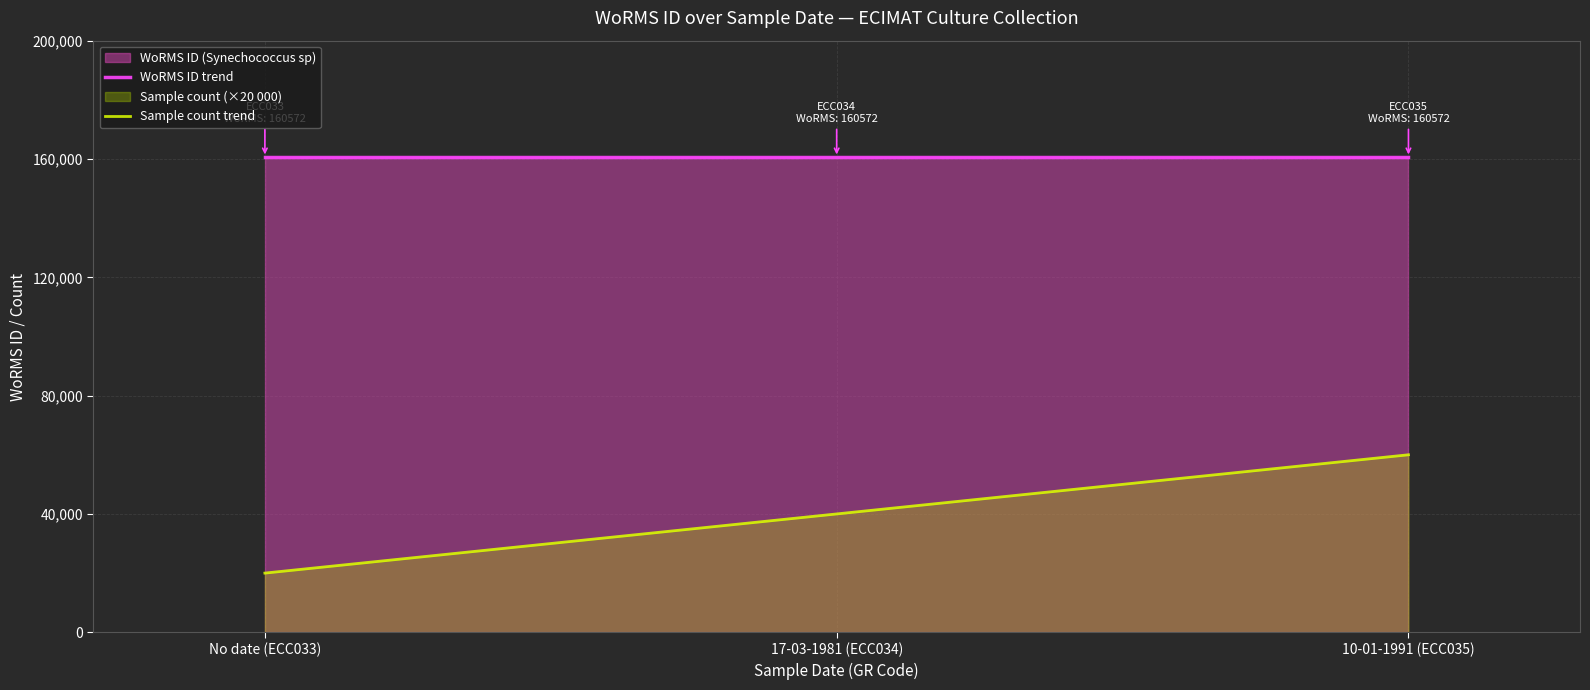

Reading left to right, what are all the values shown in this chart?

WoRMS ID trend: No date (ECC033)=160572	17-03-1981 (ECC034)=160572	10-01-1991 (ECC035)=160572
Sample count trend: No date (ECC033)=20000	17-03-1981 (ECC034)=40000	10-01-1991 (ECC035)=60000